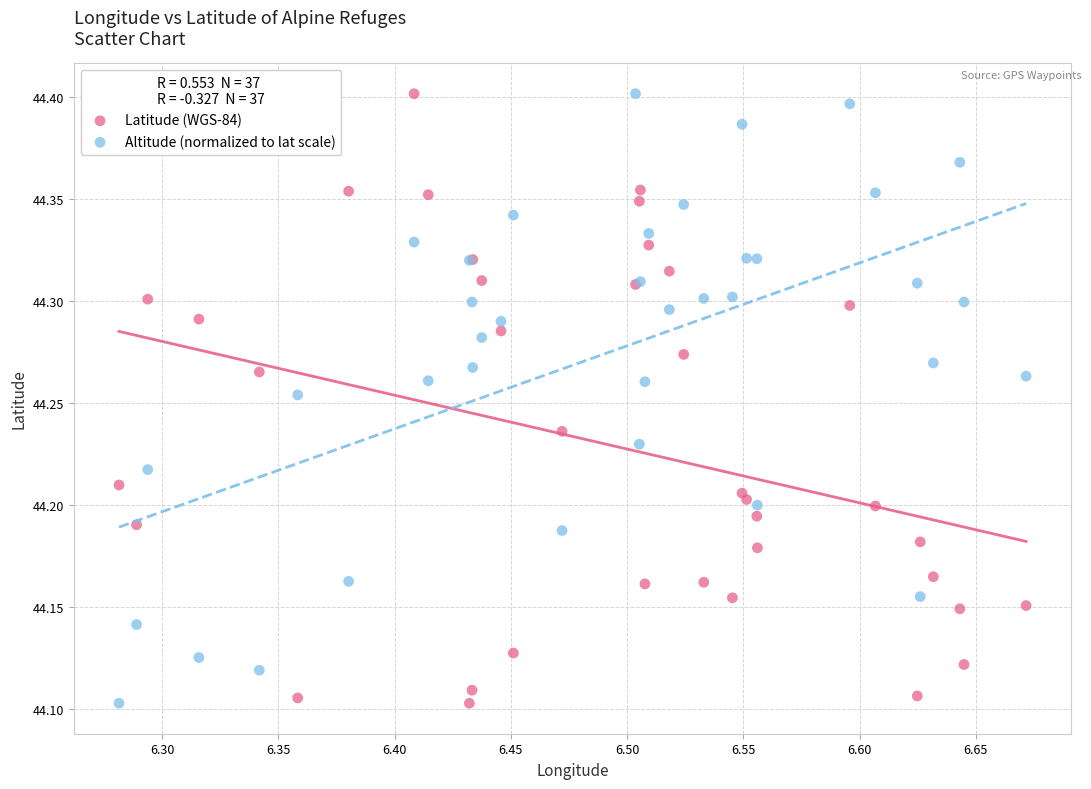

What is the X range (max minus min) for the scatter plot?

0.4